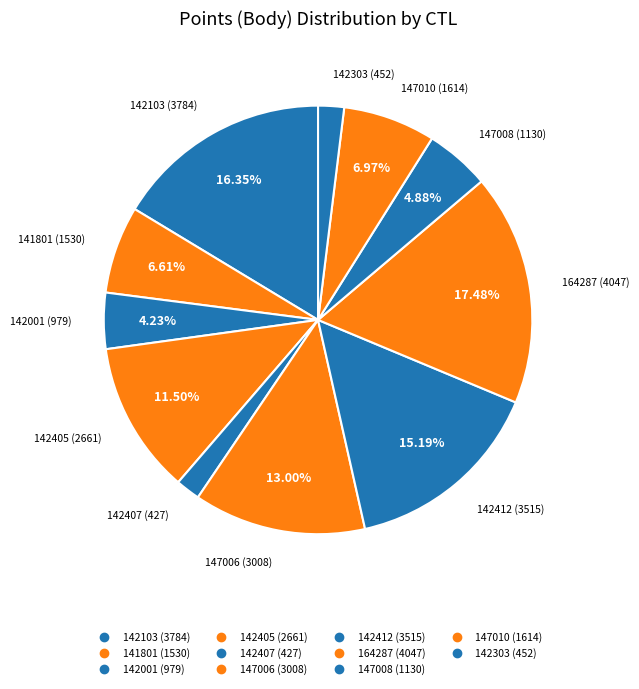

How many segments does this pie chart have?

11